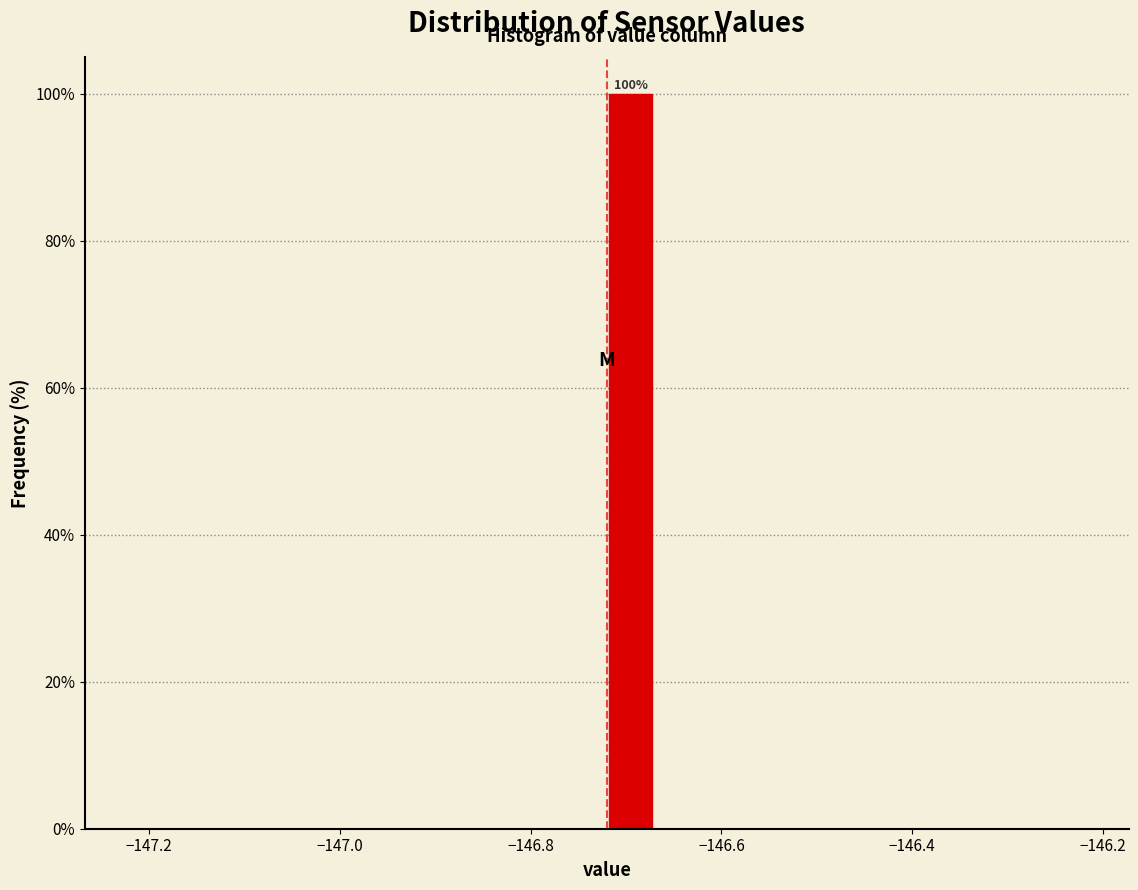

Around what value on the x-axis is the tallest bar? Give the approximate position of its centre, as read against the axis.

-146.70